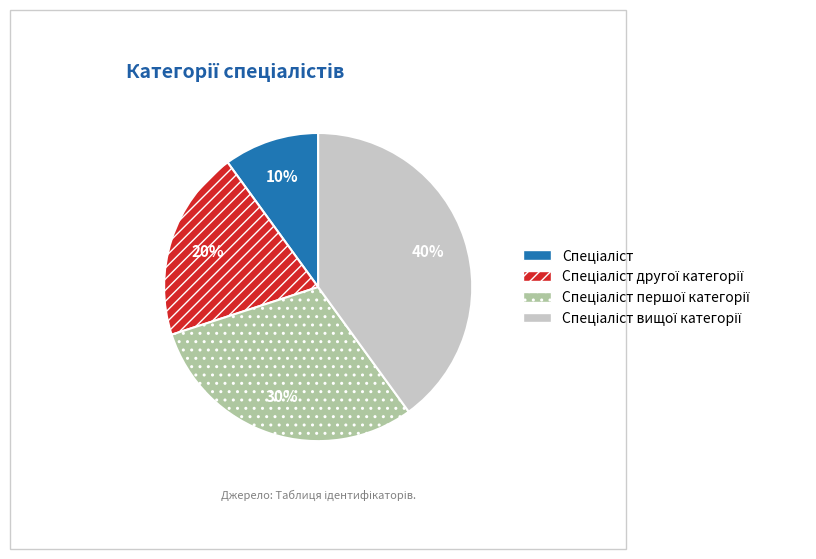

Does any single category account for the majority?

No